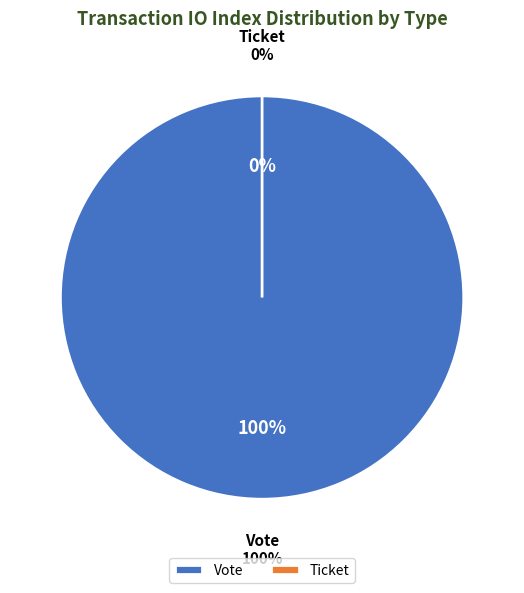

Is there a majority slice in this chart?

Yes